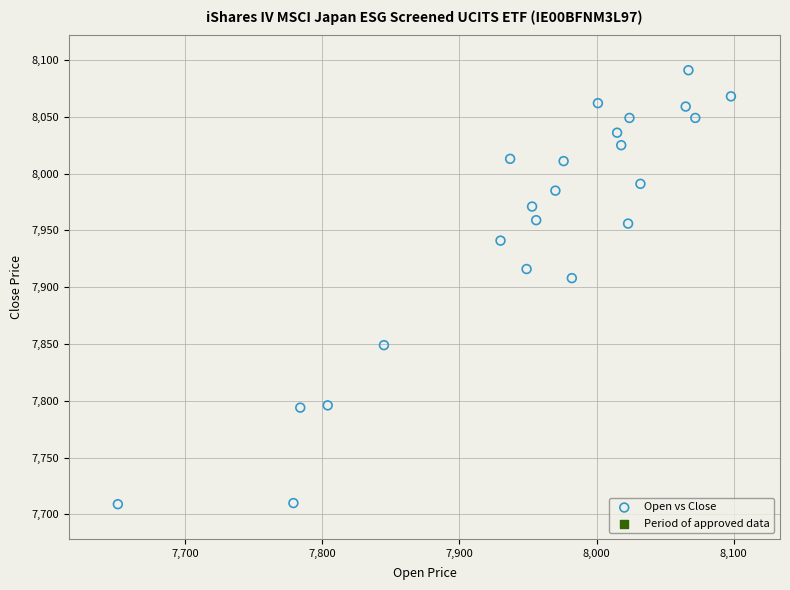

What is the range of X values (max minus min)?

447